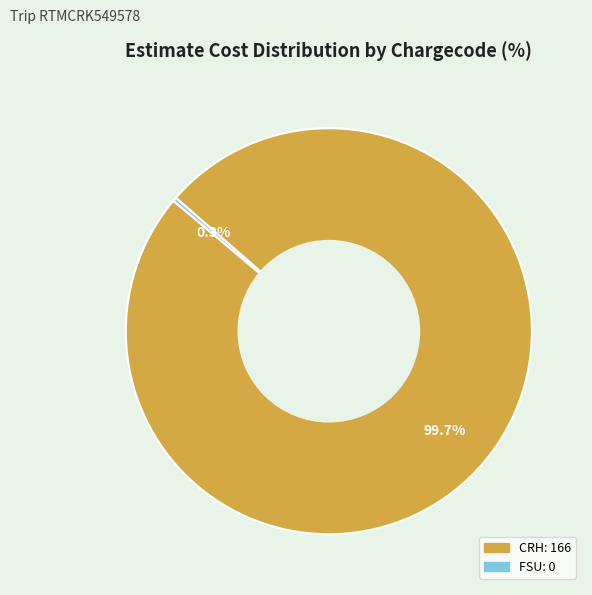

How many segments does this pie chart have?

2